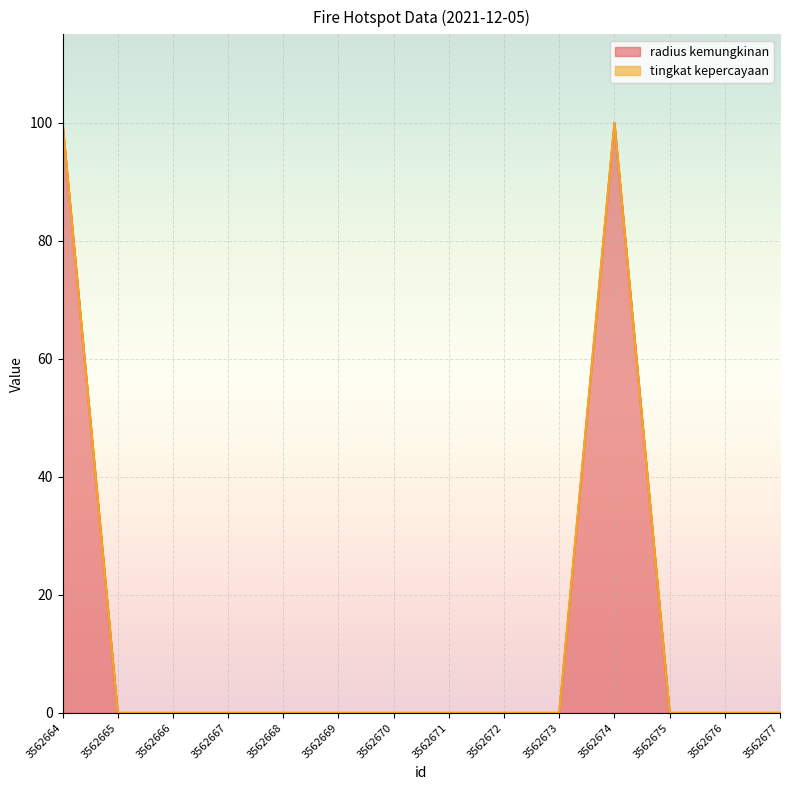

Does the chart display data point markers on the line(s)?

No